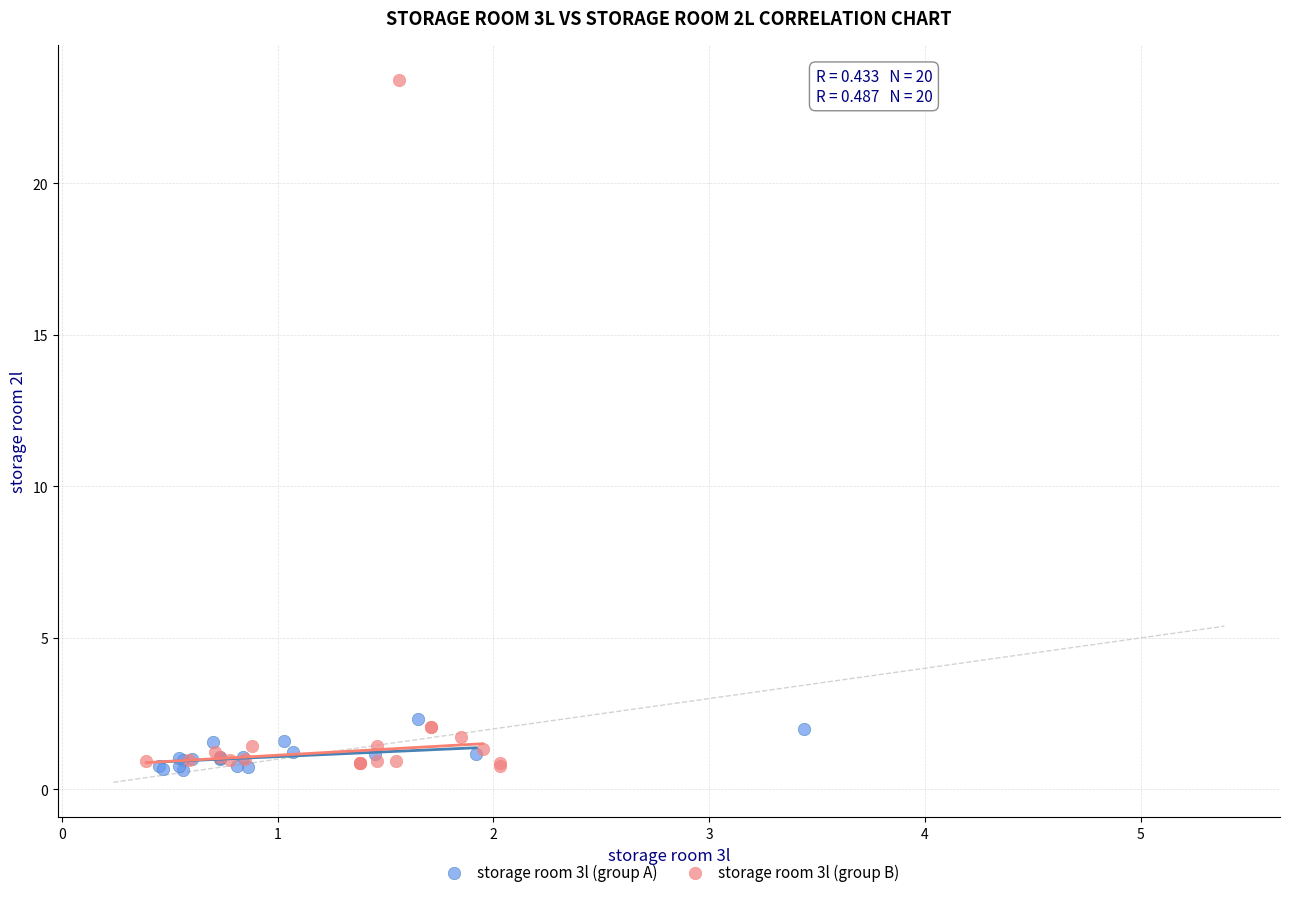

Which series has the widest spread of Y values?

storage room 3l (group B)